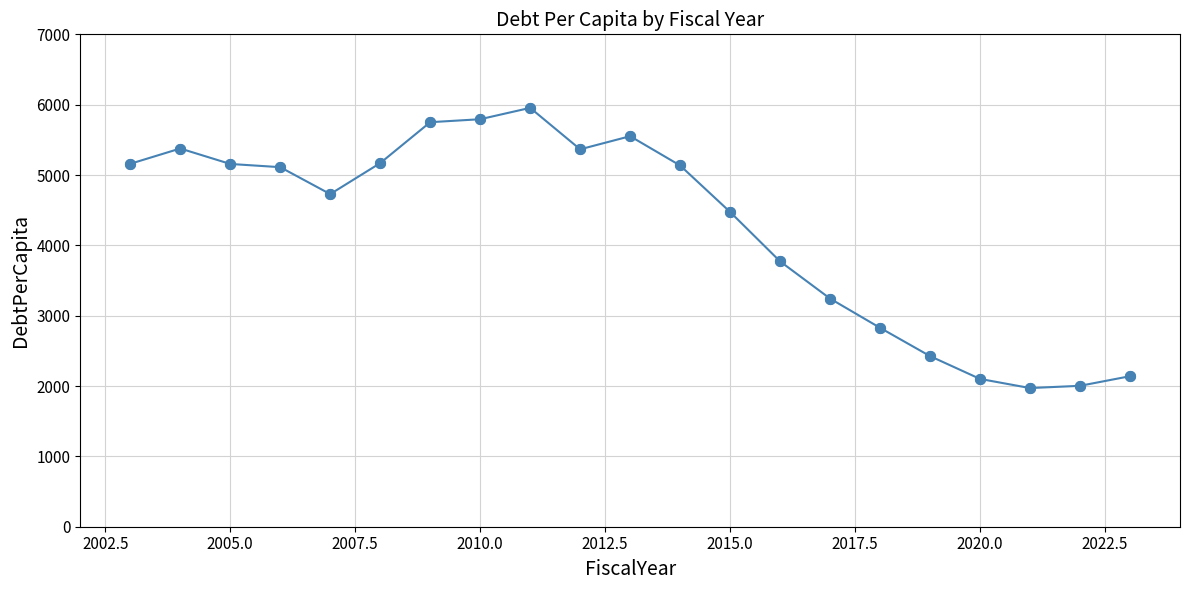

True or false: there are more than 1 points higher than both neighbors.

True